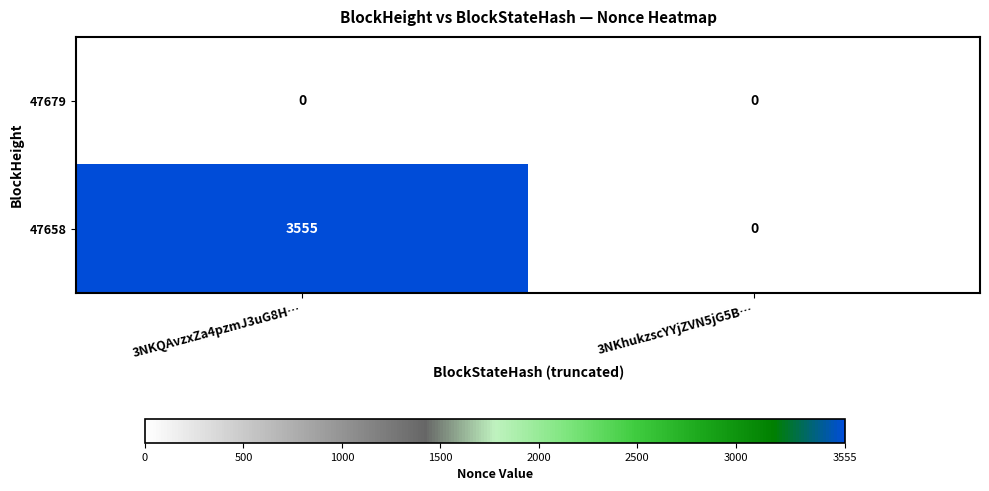

The value of 47658 at 3NKQAvzxZa4pzmJ3uG8H… is 3555. True or false?

True